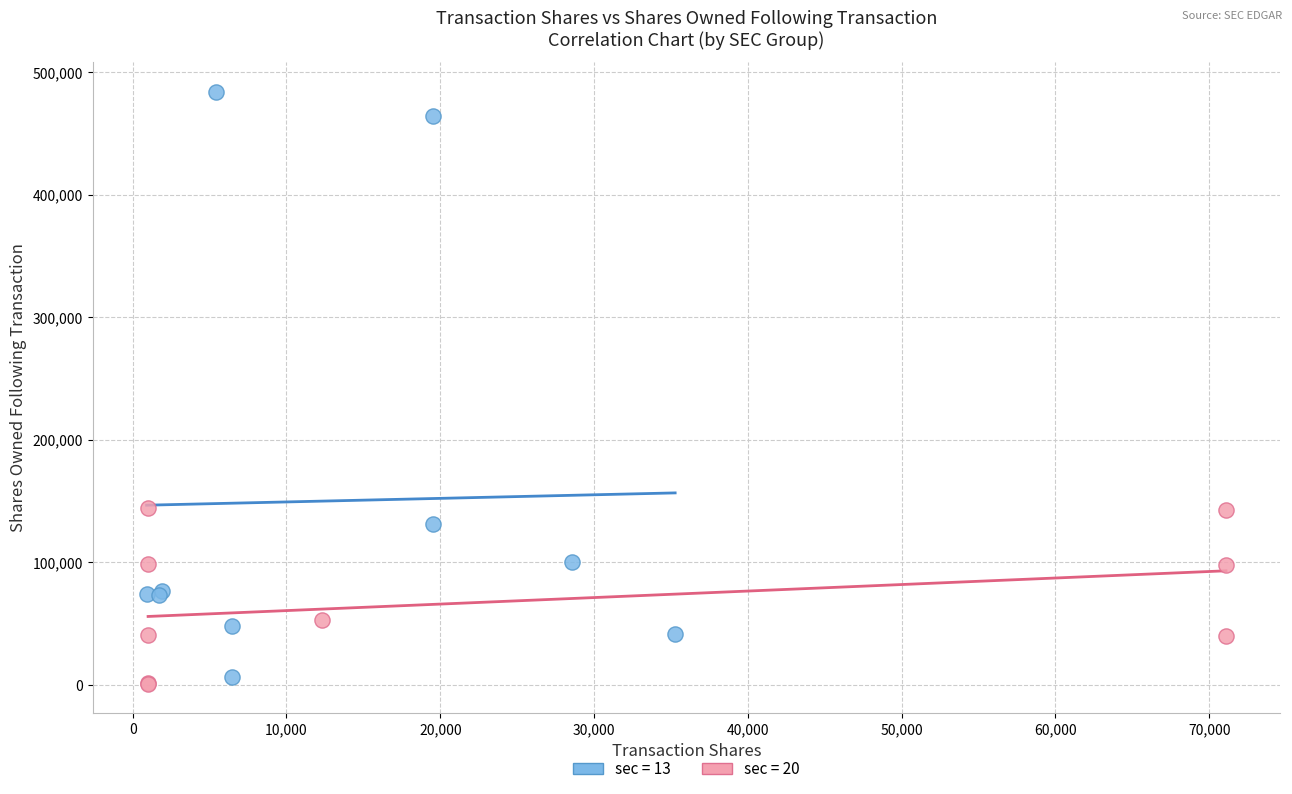

What are all the series names shown in the legend?

sec = 13, sec = 20